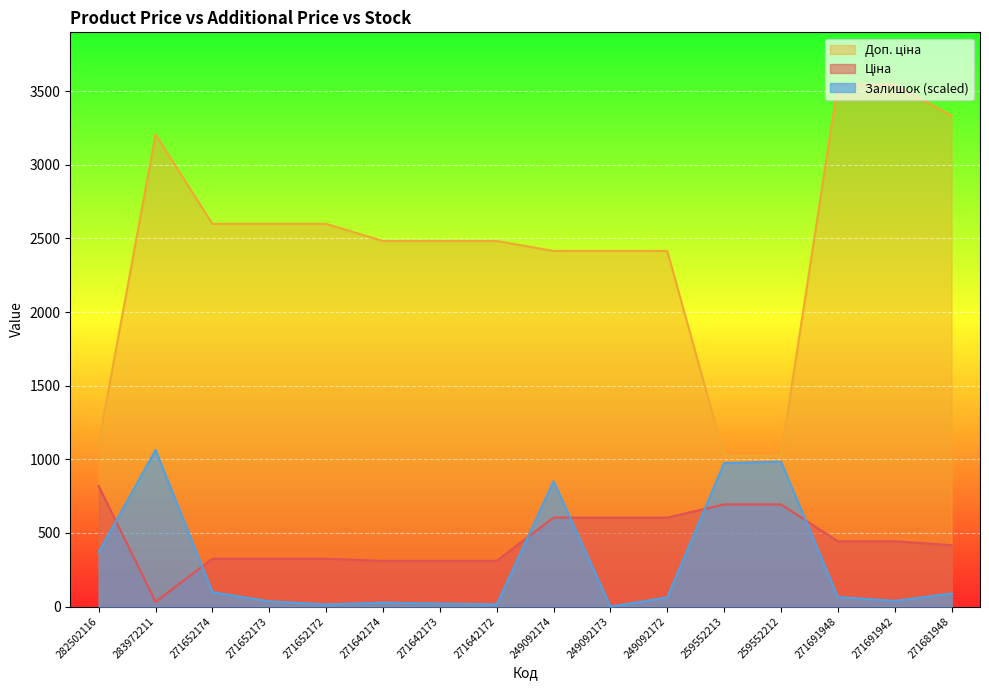

The value of Ціна at 271652173 is 324.8. True or false?

True